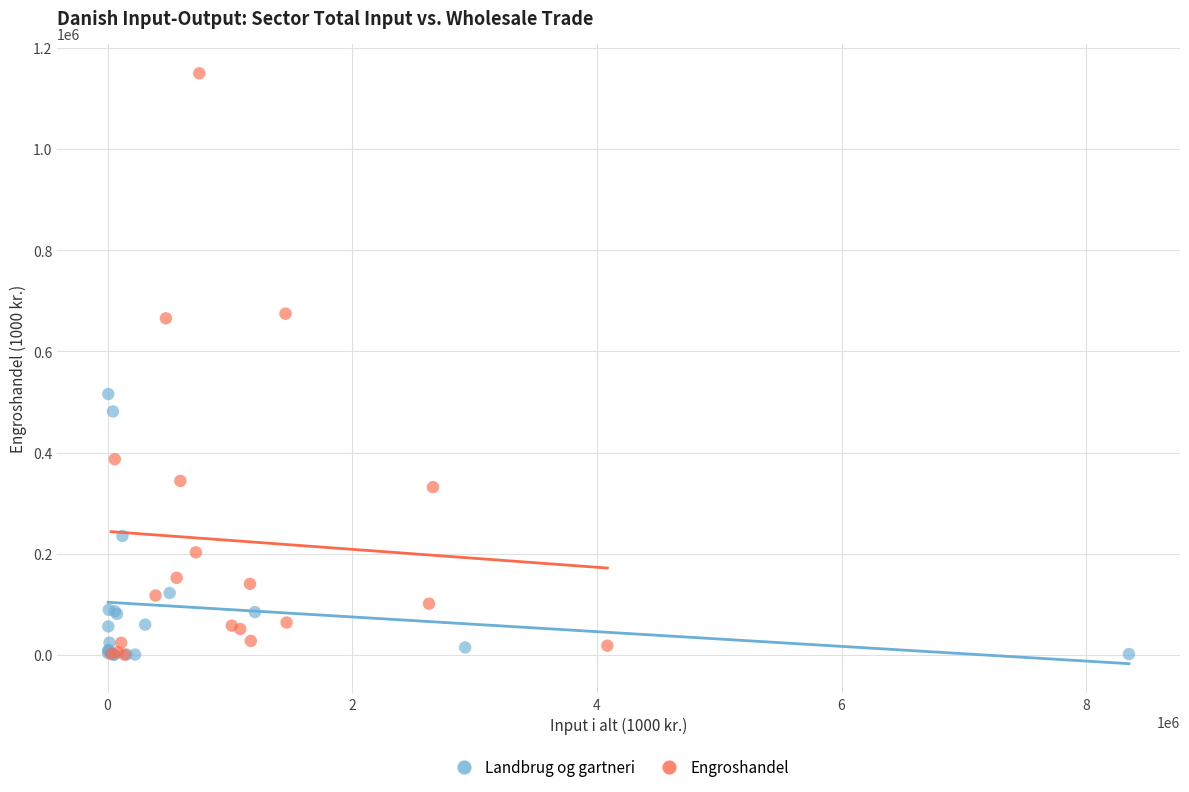

Which series contains the highest Y value?

Engroshandel